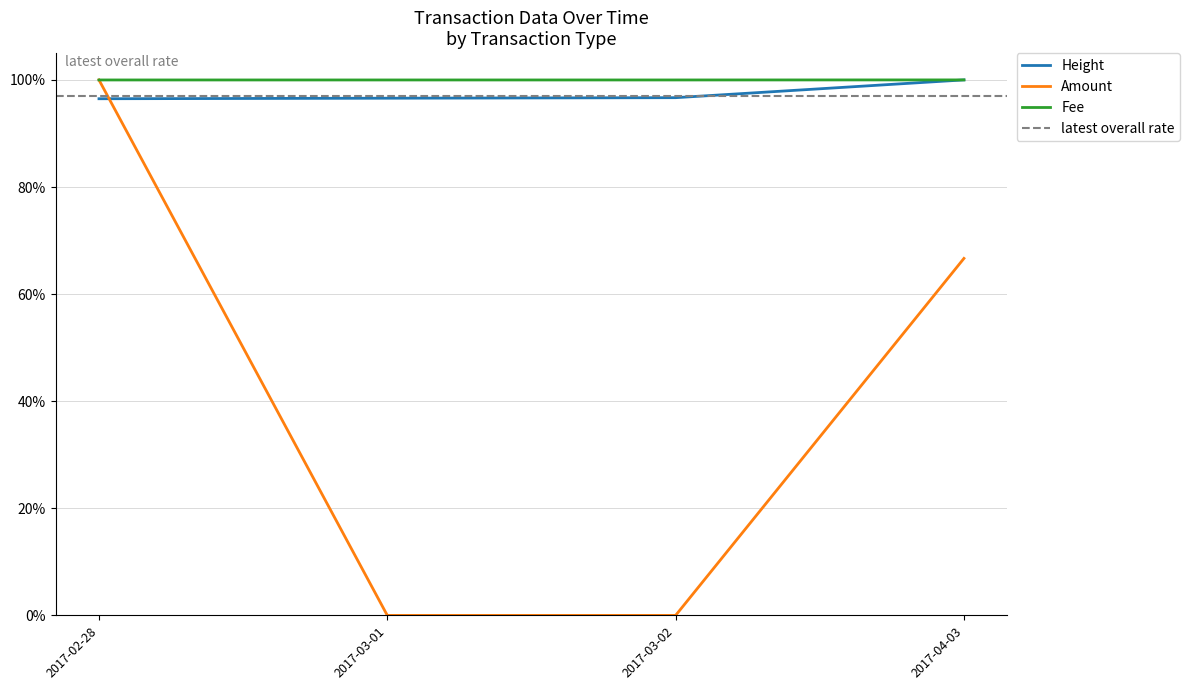

The Height series shows 1.0 at 2017-04-03. True or false?

True